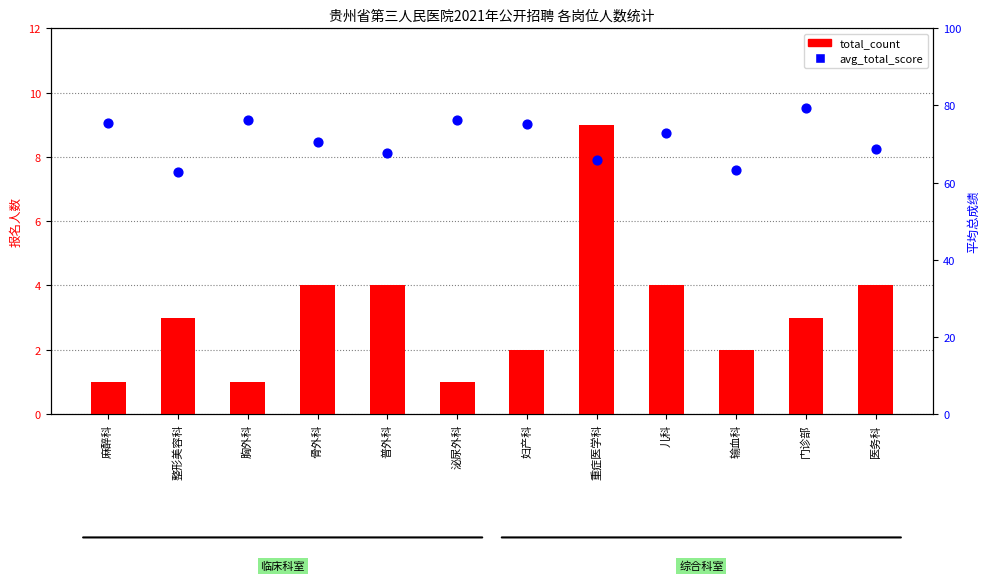

At which category is the sum across all series the highest?

门诊部